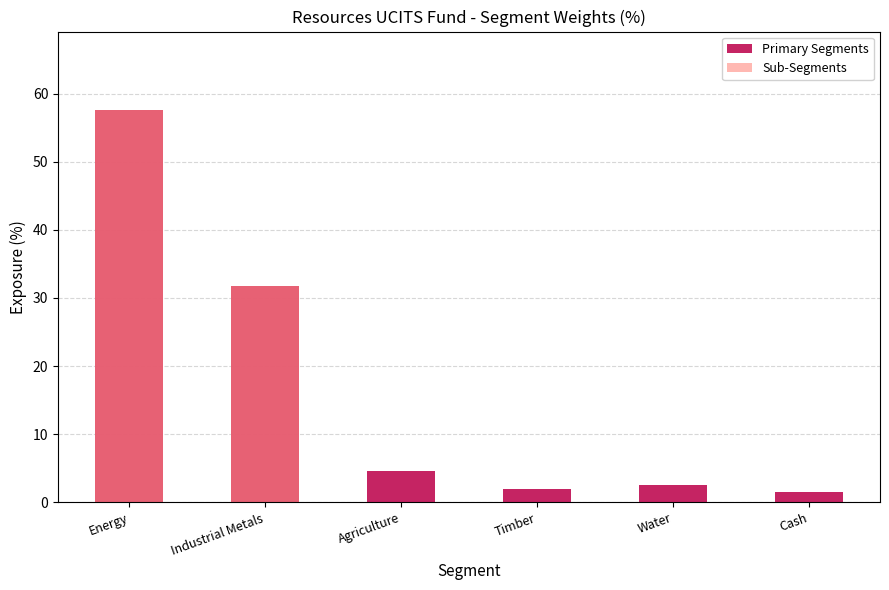

What are all the series names shown in the legend?

Primary Segments, Sub-Segments